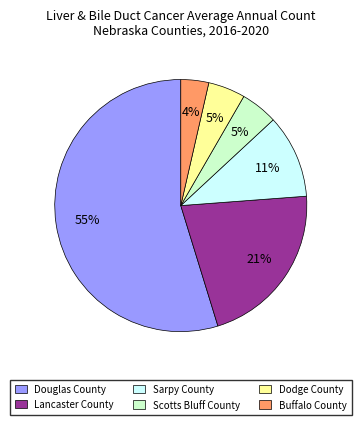

Between Buffalo County and Sarpy County, which is larger?

Sarpy County